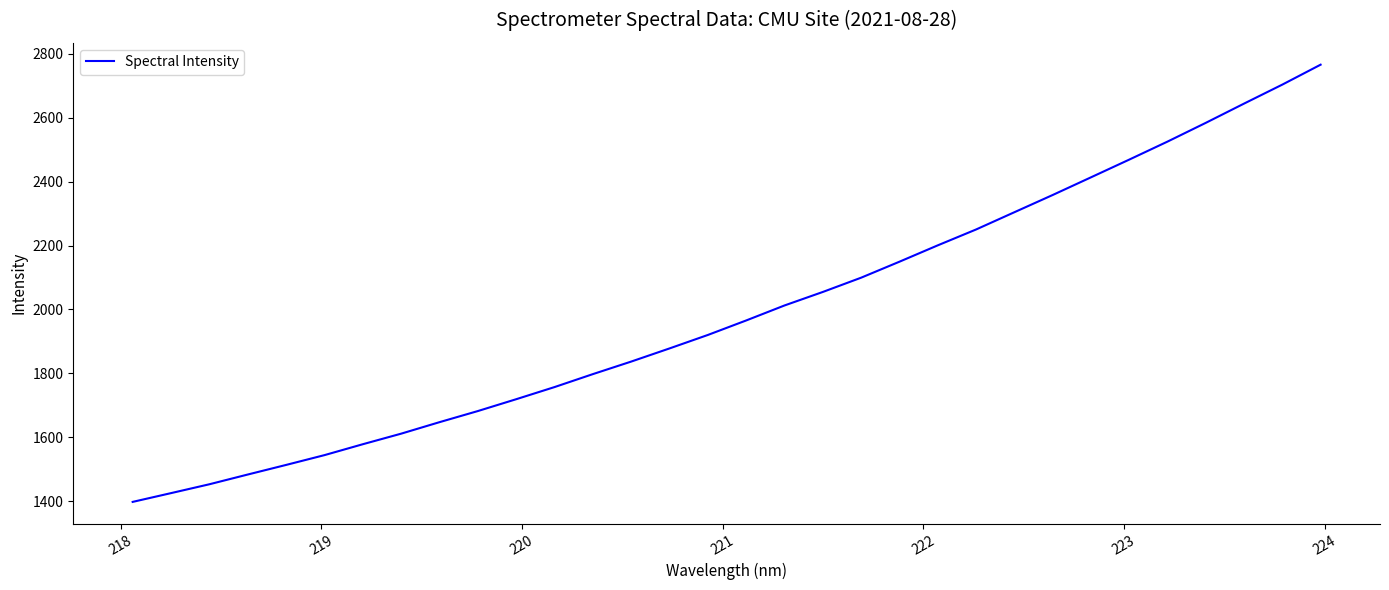

What is the difference between the maximum and minimum values?

1367.5